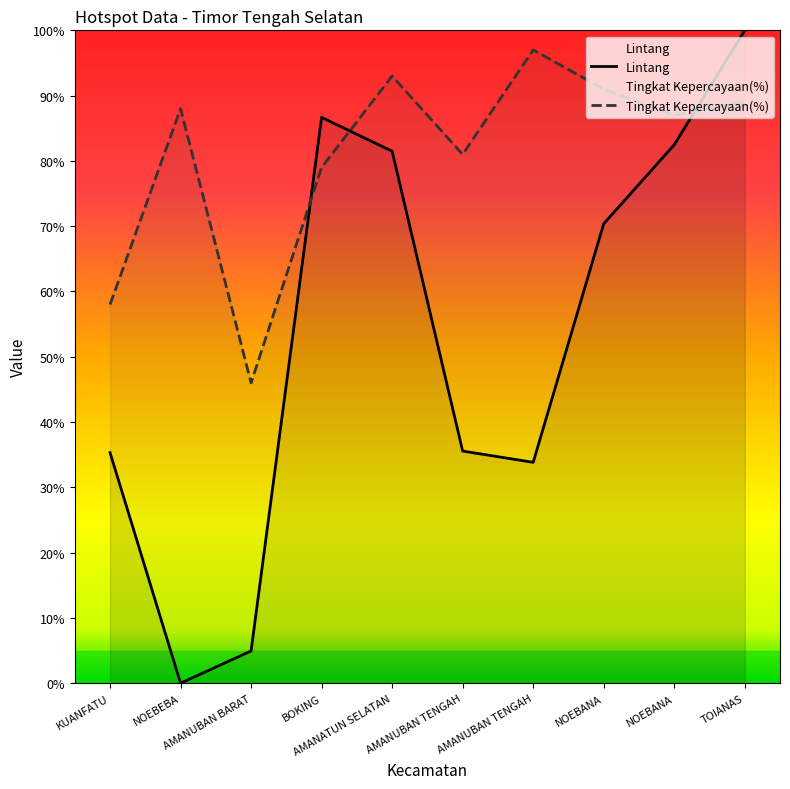

Between AMANUBAN BARAT and TOIANAS, which series saw the biggest shift?

Lintang